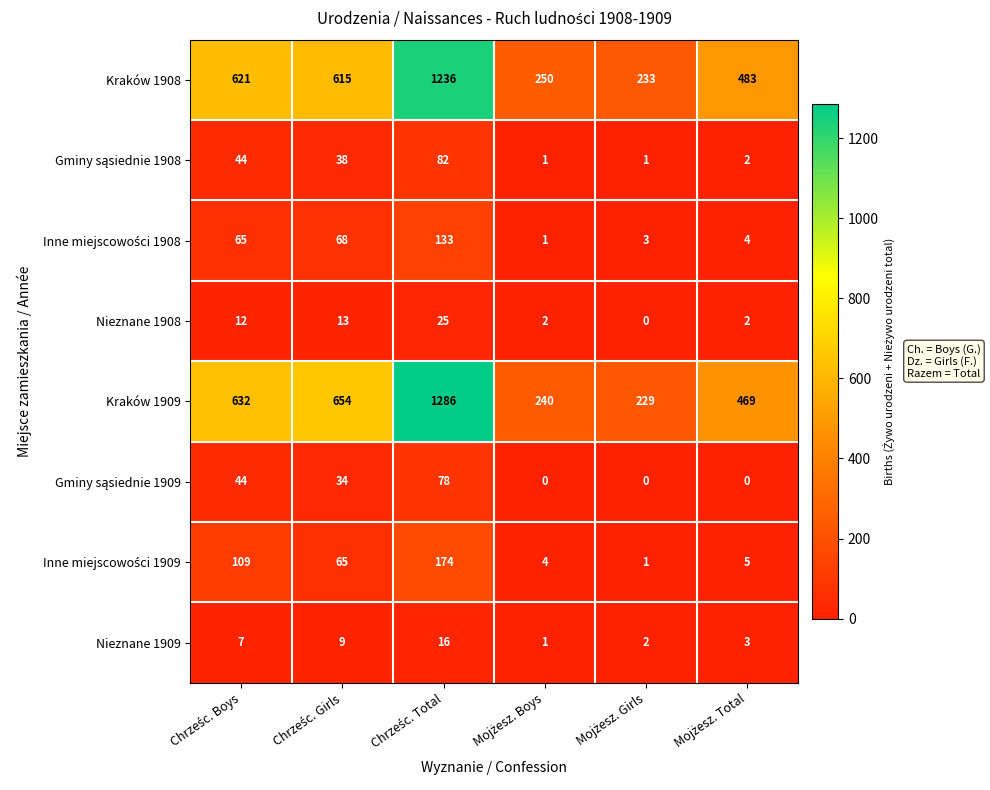

What is the difference between the second highest and second lowest values in the Nieznane 1908 series?

11